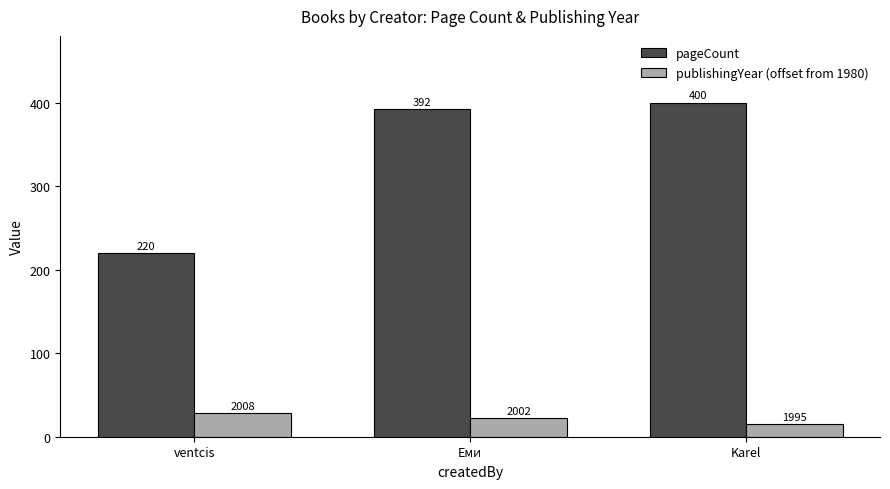

What is the difference between the second highest and minimum values in the pageCount series?

172